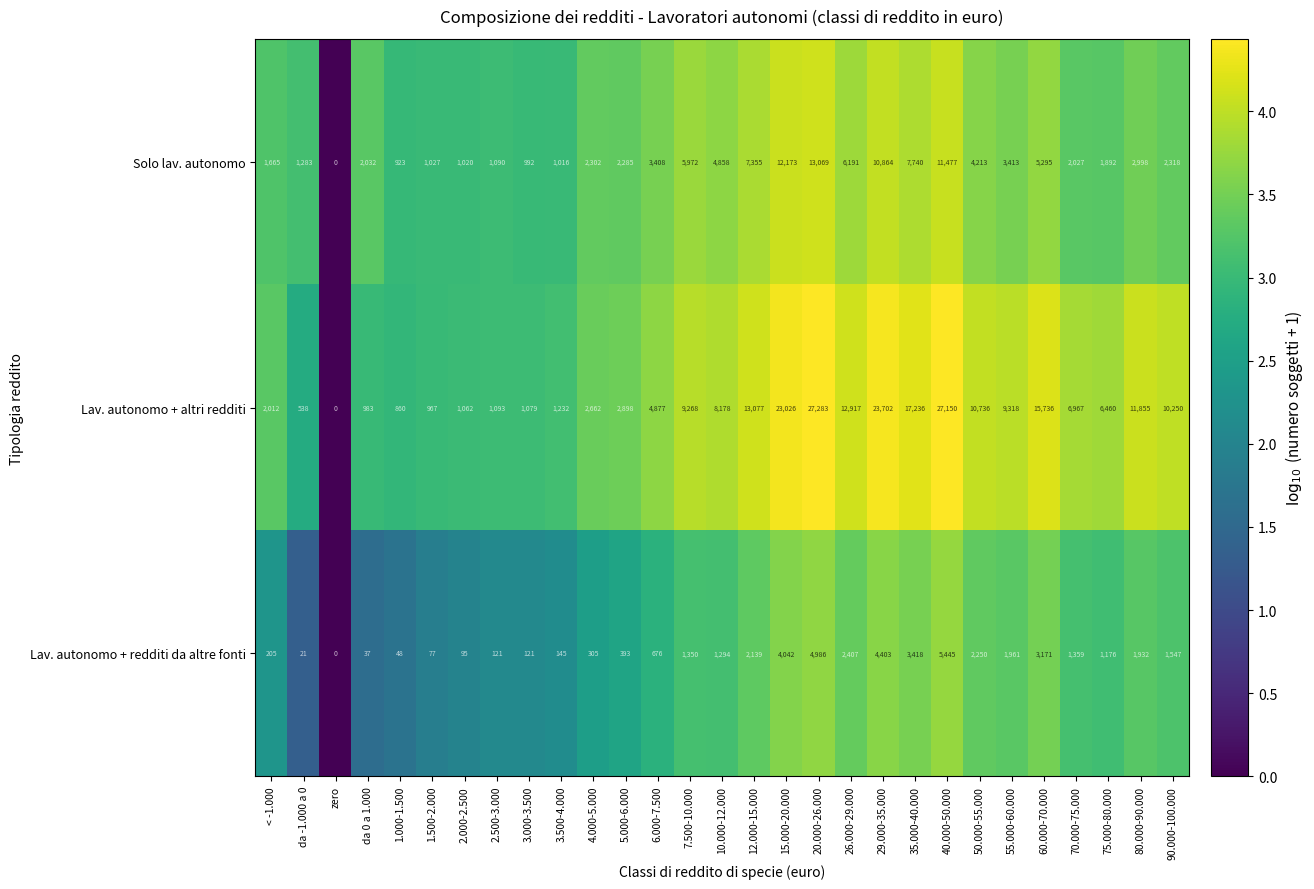

True or false: Lav. autonomo + altri redditi has a value of 17236 at 35.000-40.000.

True